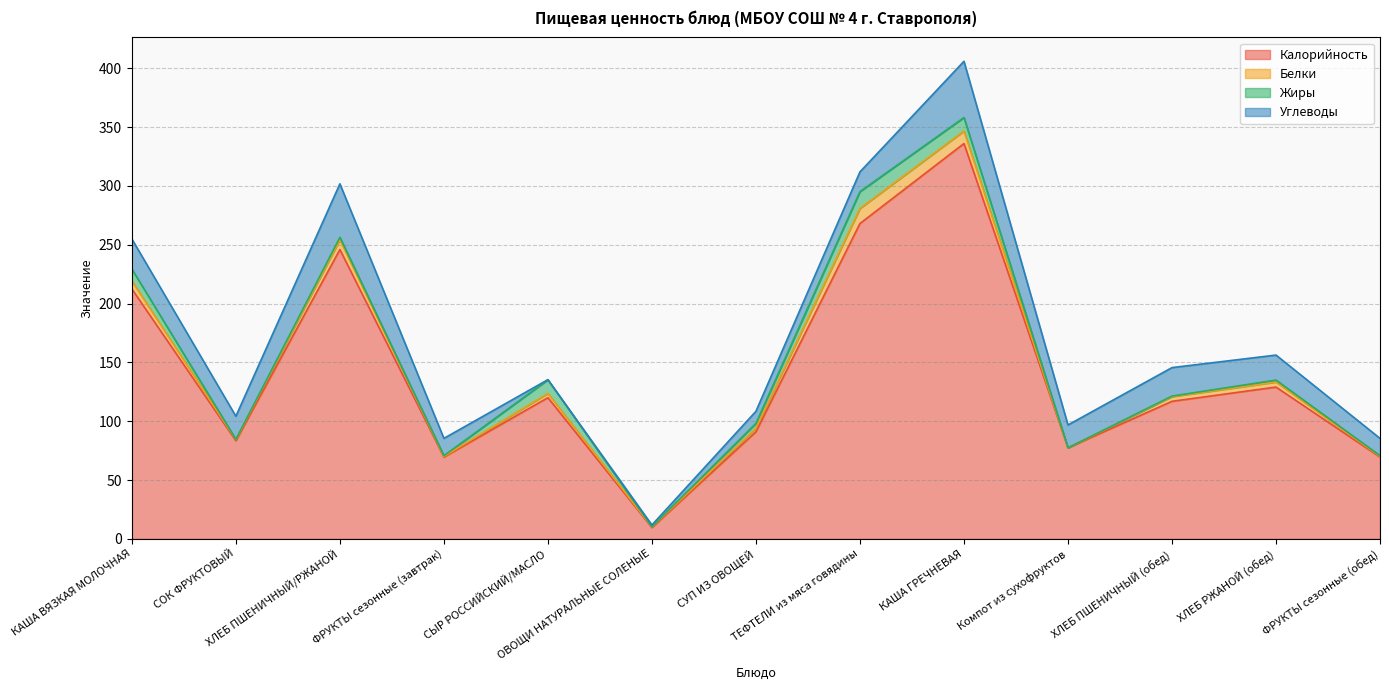

What is the value of the Калорийность point at the 13th from the left?

69.5